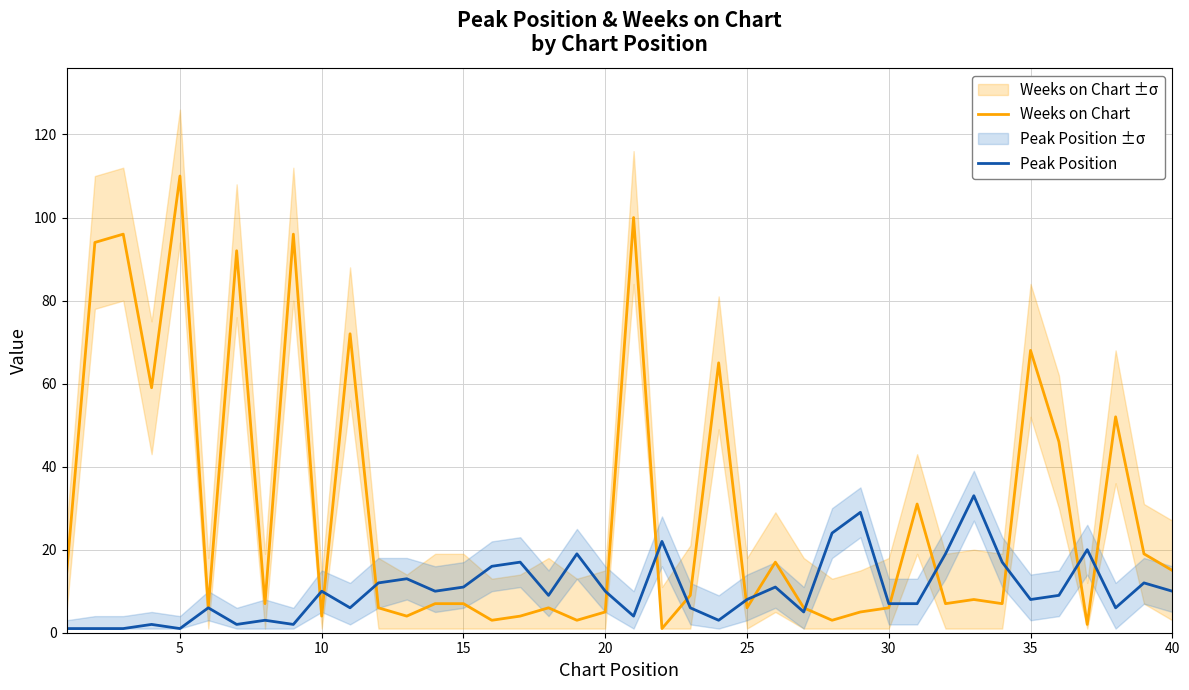

In Weeks on Chart, how many points are lower than both neighbors (excluding endpoints)?

13